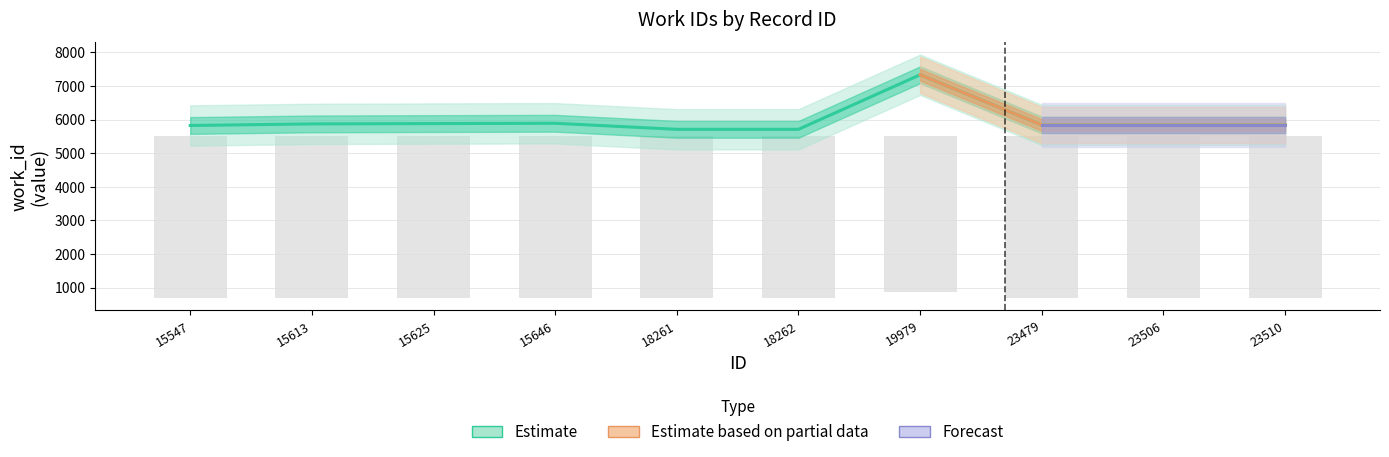

Reading left to right, list all the values displayed in this chart.

5826	5873	5883	5892	5712	5712	7335	5841	5841	5841